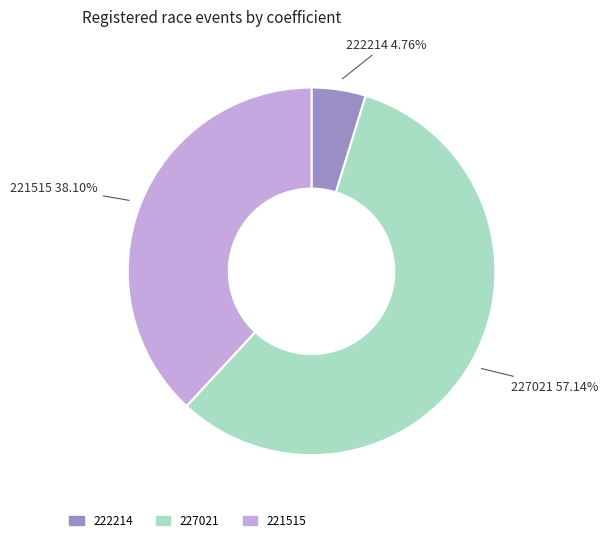

The 222214 slice represents 5% of the pie. True or false?

True